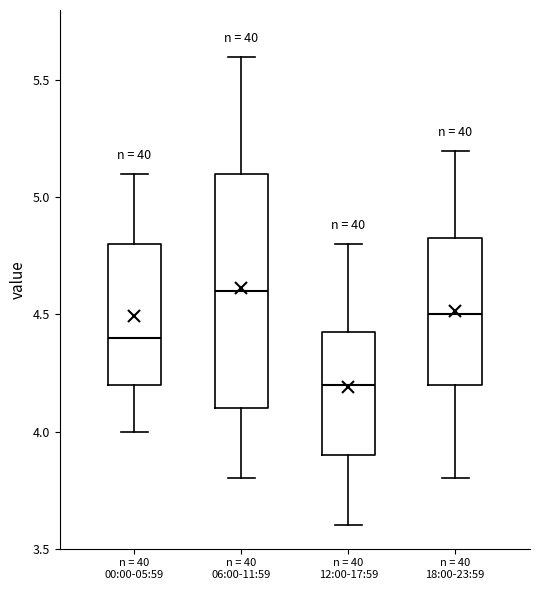

Reading left to right, transcribe this box plot: for each box, give where its median line is, the range the box spans, and where its two whiskers end, as read against the y-axis. The values are not printed on the chart, so give them approximately, as read against the axis.

n = 40 00:00-05:59: median 4.40, box 4.20 to 4.80, whiskers 4.00 to 5.10
n = 40 06:00-11:59: median 4.60, box 4.10 to 5.10, whiskers 3.80 to 5.60
n = 40 12:00-17:59: median 4.20, box 3.90 to 4.45, whiskers 3.60 to 4.80
n = 40 18:00-23:59: median 4.50, box 4.20 to 4.85, whiskers 3.80 to 5.20